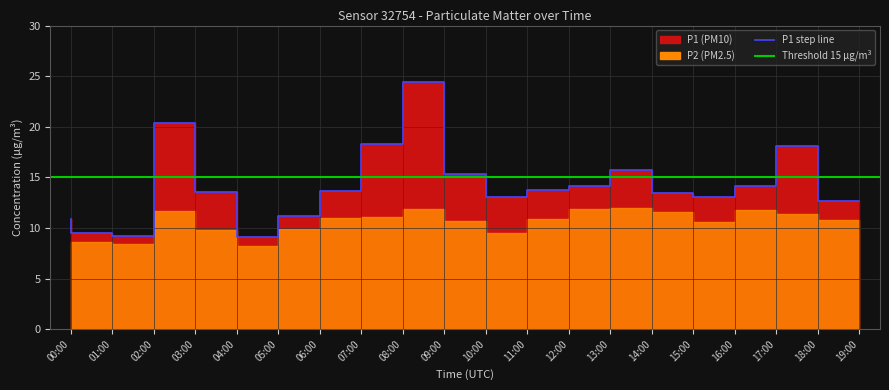

At which label does the data first exceed 13?

03:00